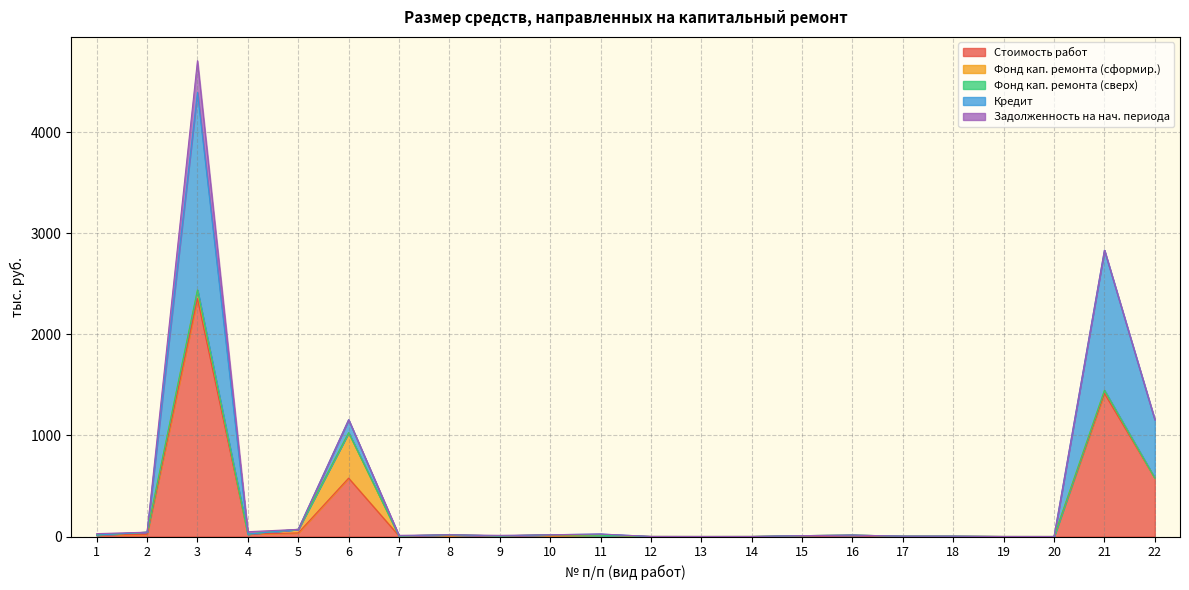

How many data points does each series have?

22